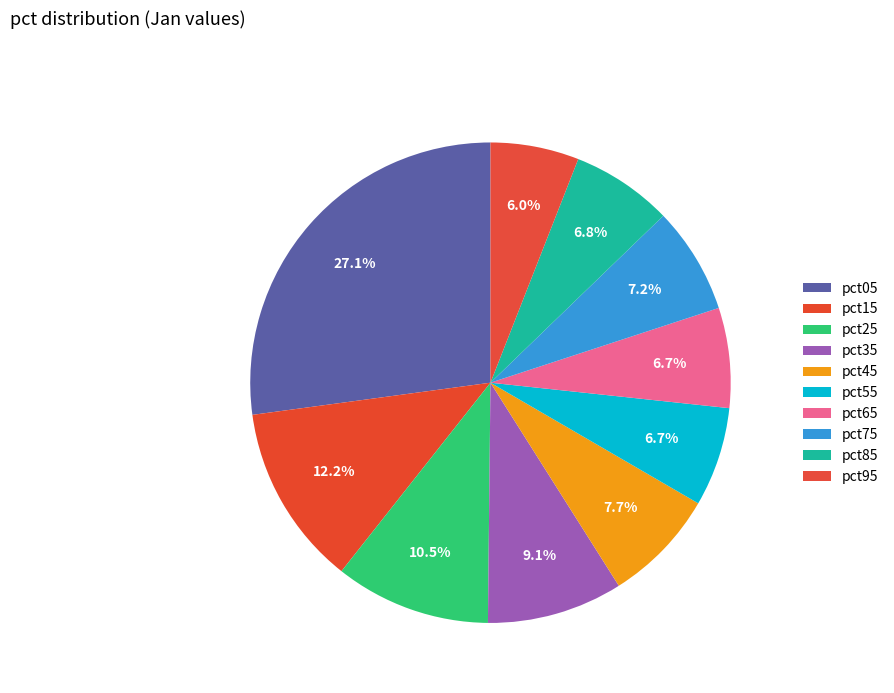

How many segments does this pie chart have?

10